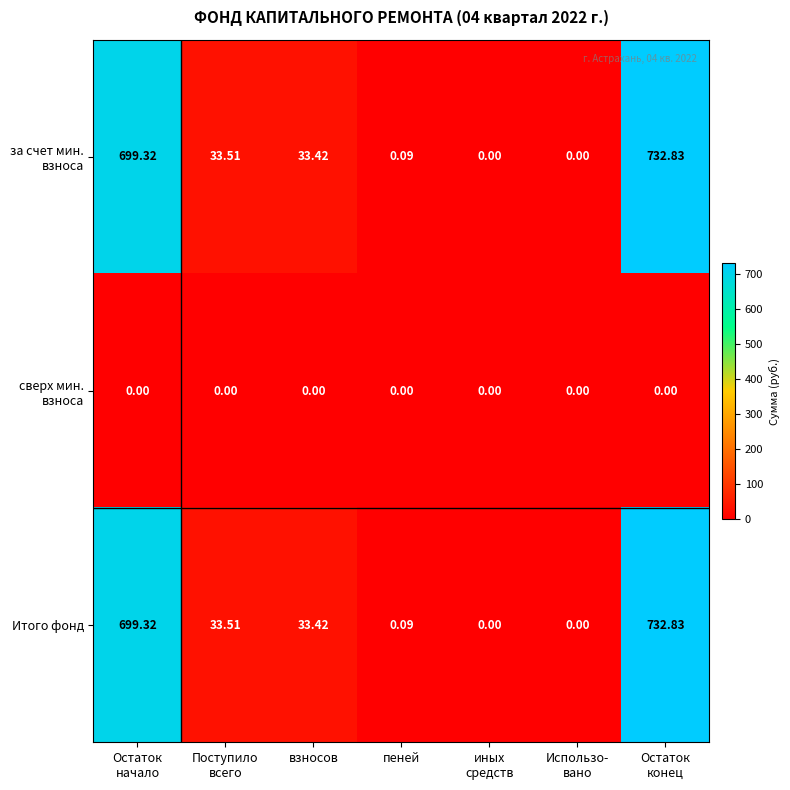

Count the number of data series in this chart.

3